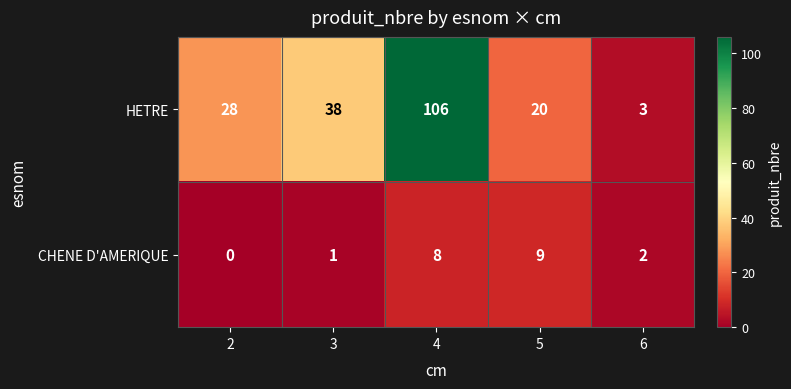

What is the difference between the highest and lowest values at 5?

11